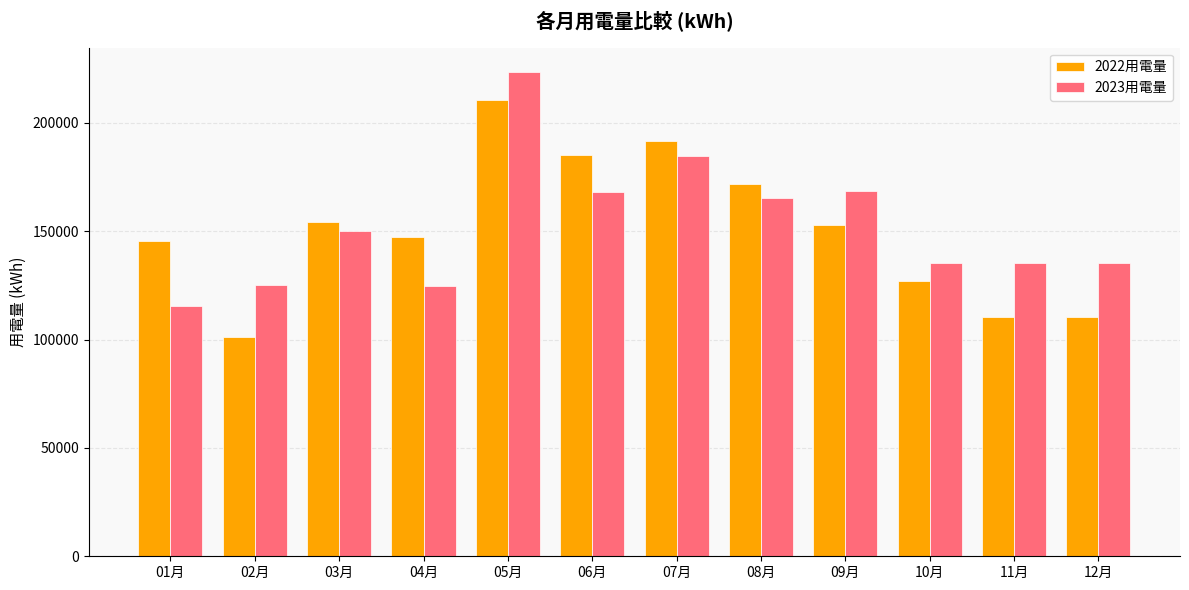

What is the value of the 2023用電量 bar at the 6th from the left?

168240.0